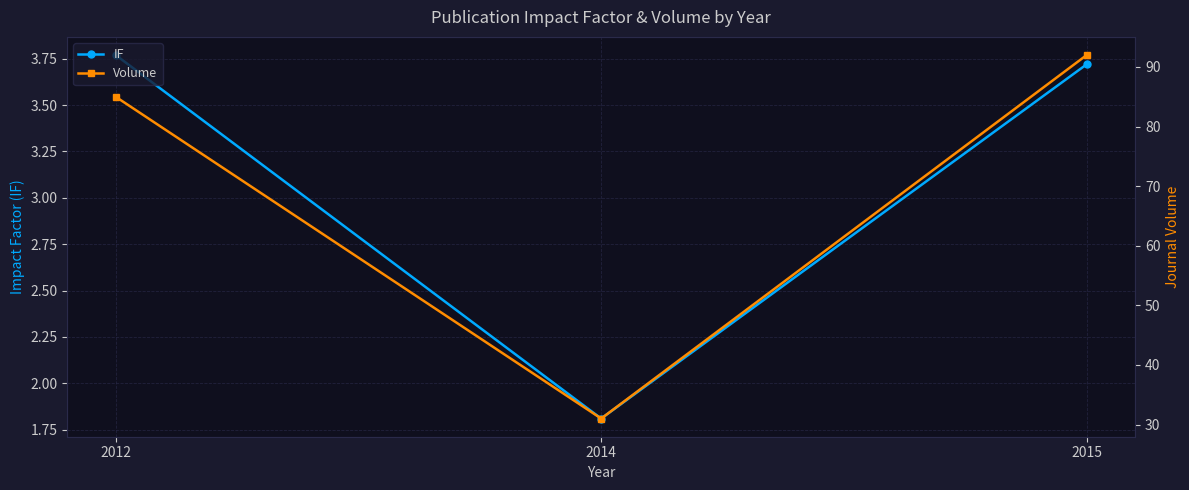

Does the chart display data point markers on the line(s)?

Yes